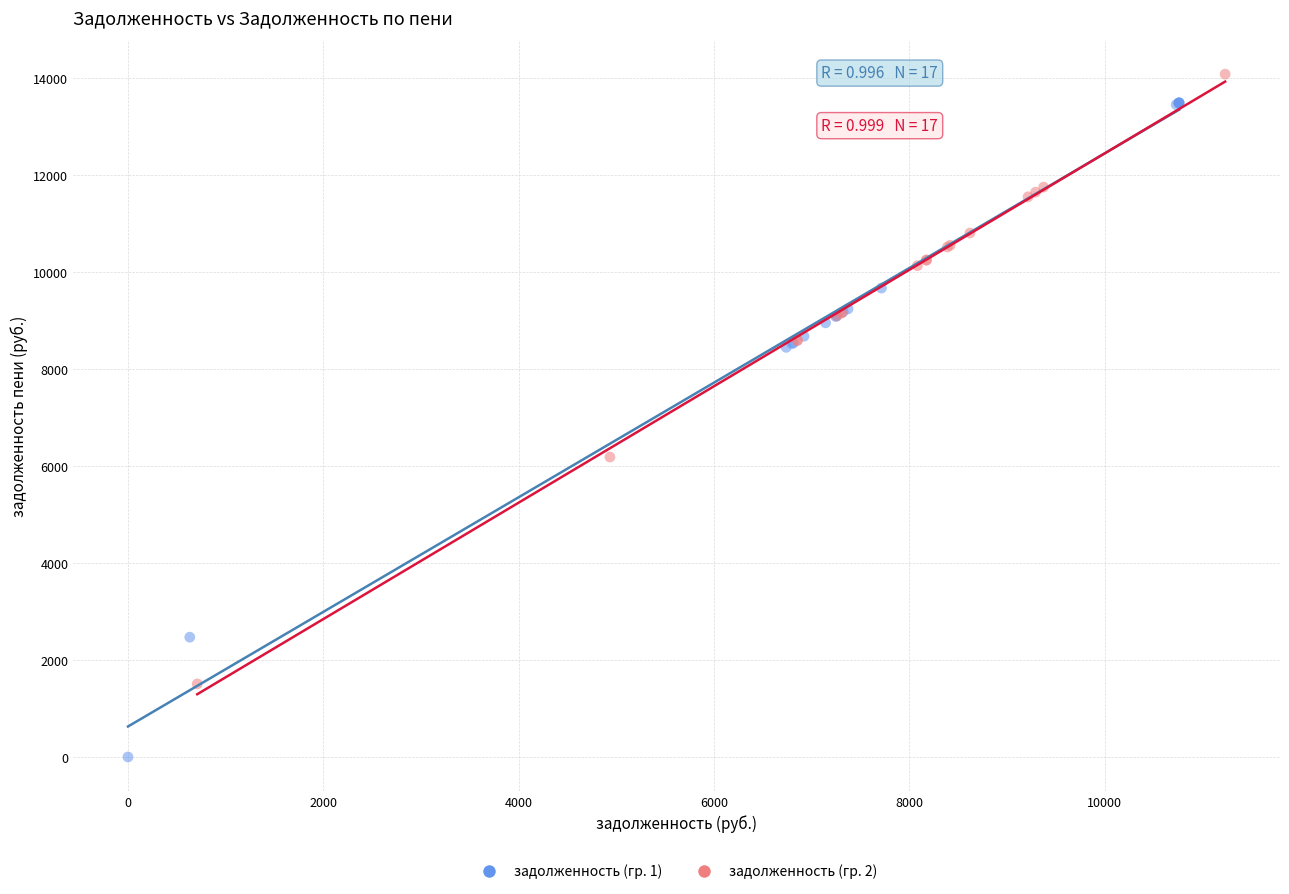

Which series reaches the minimum Y coordinate?

задолженность (гр. 1)